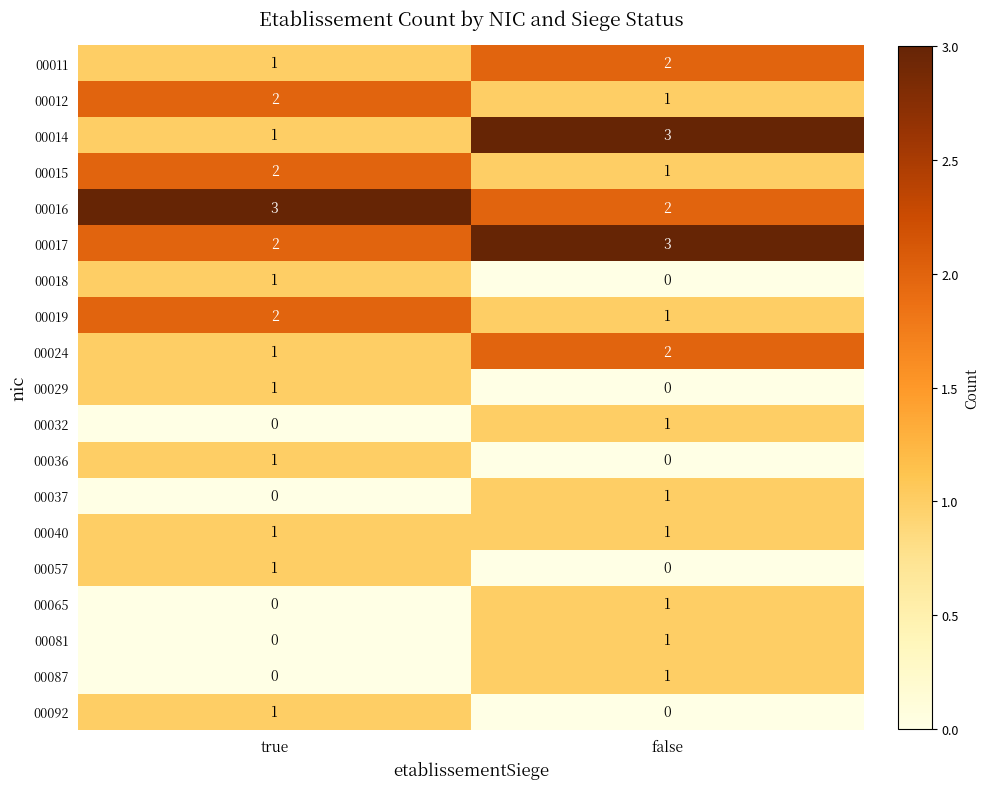

What is the sum of the 00019 values at true and false?

3